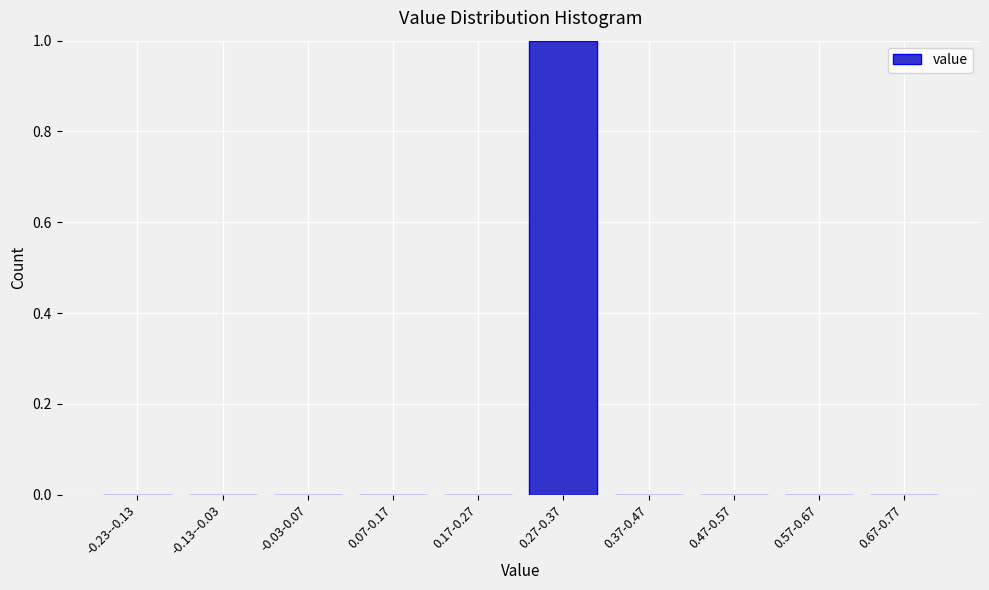

Reading left to right, transcribe all the data shown in this chart.

-0.23--0.13=0	-0.13--0.03=0	-0.03-0.07=0	0.07-0.17=0	0.17-0.27=0	0.27-0.37=1	0.37-0.47=0	0.47-0.57=0	0.57-0.67=0	0.67-0.77=0